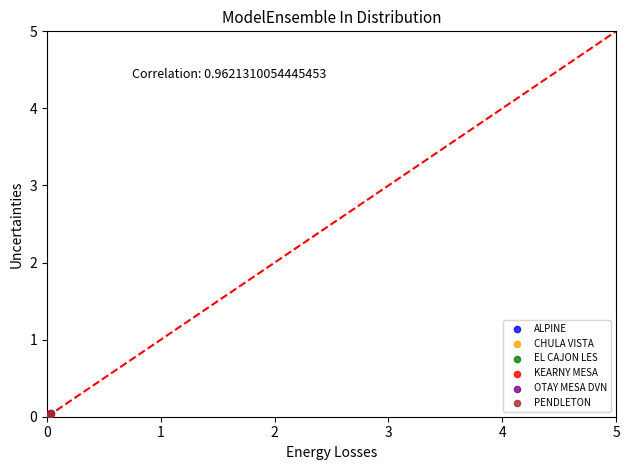

What are all the series names shown in the legend?

ALPINE, CHULA VISTA, EL CAJON LES, KEARNY MESA, OTAY MESA DVN, PENDLETON